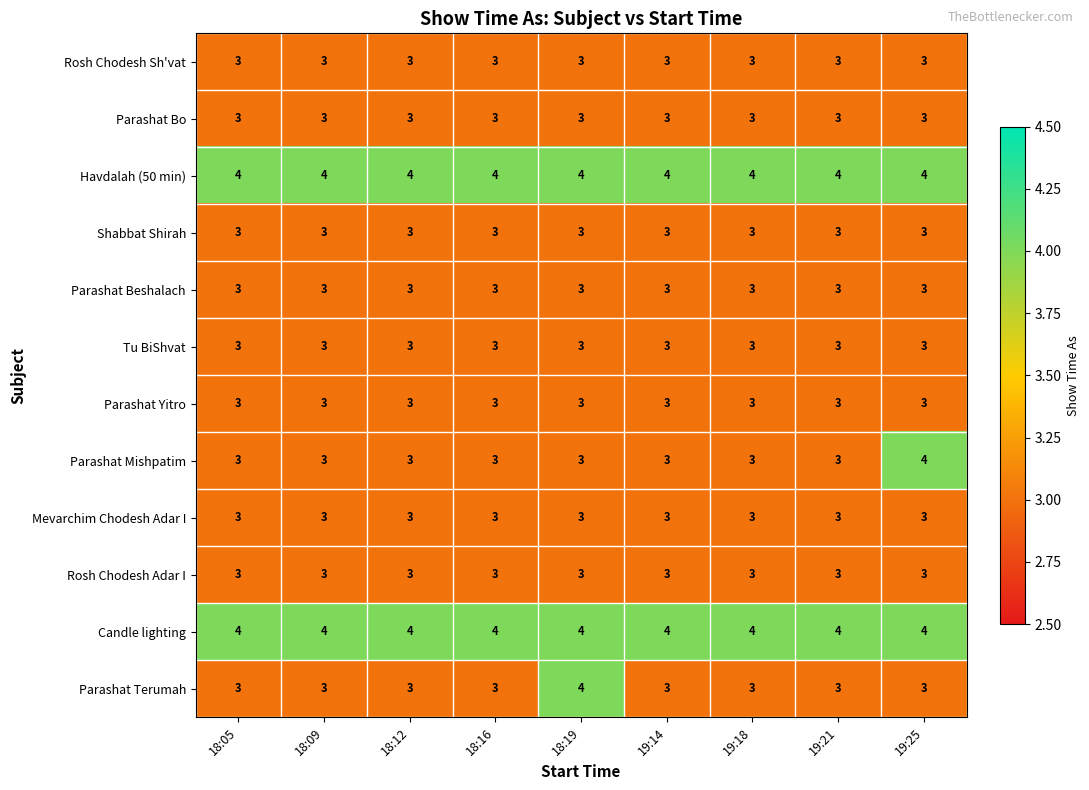

What is the difference between the highest and lowest values at 18:09?

1